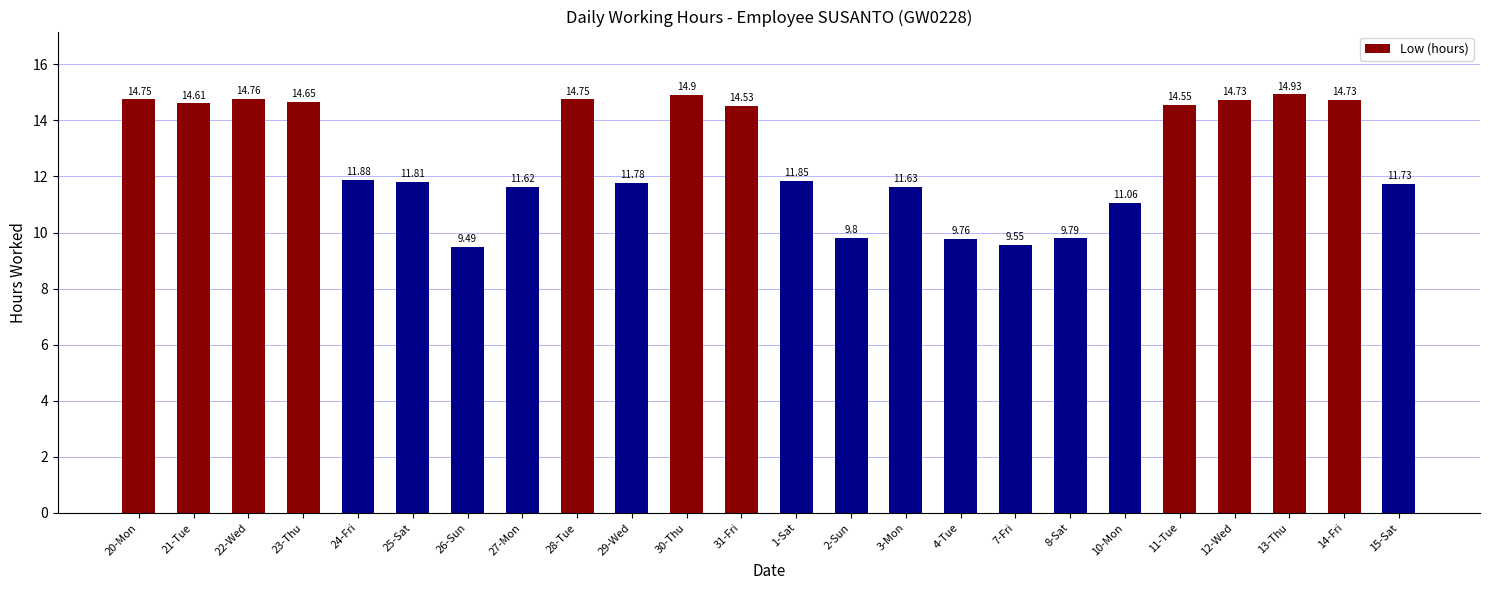

What is the average value?

12.7